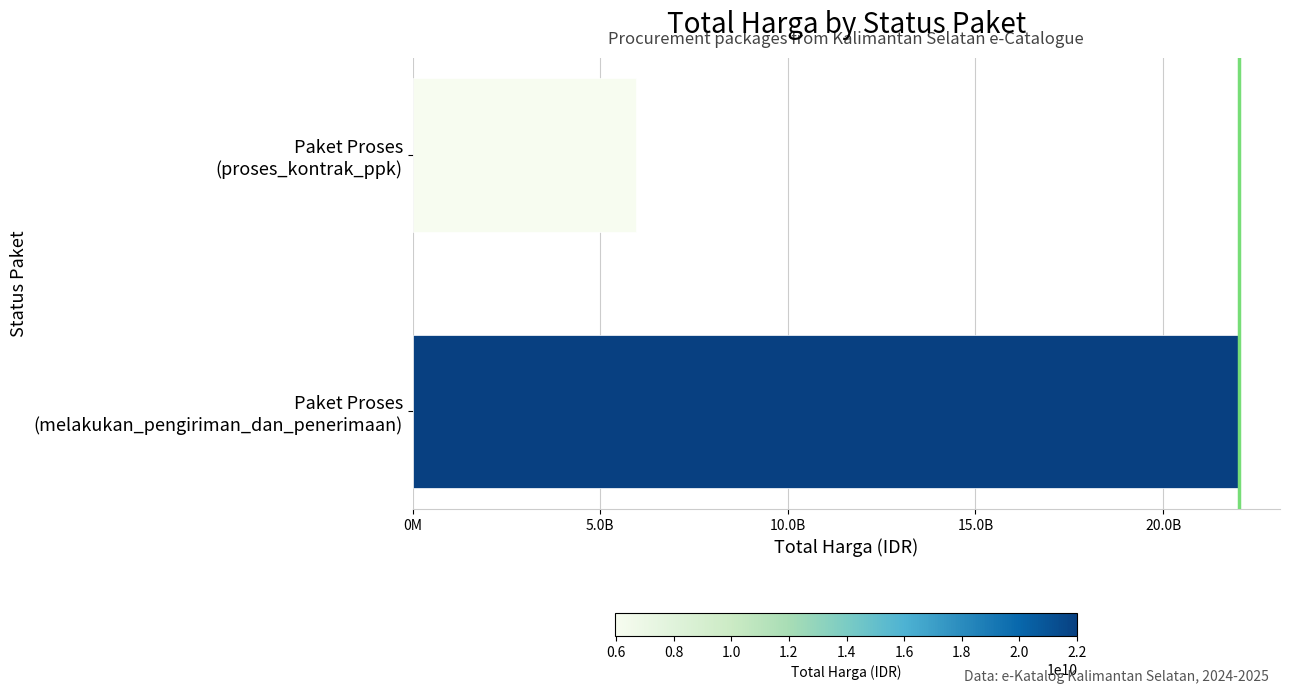

List the labels in order of value, smallest first.

Paket Proses
(proses_kontrak_ppk), Paket Proses
(melakukan_pengiriman_dan_penerimaan)